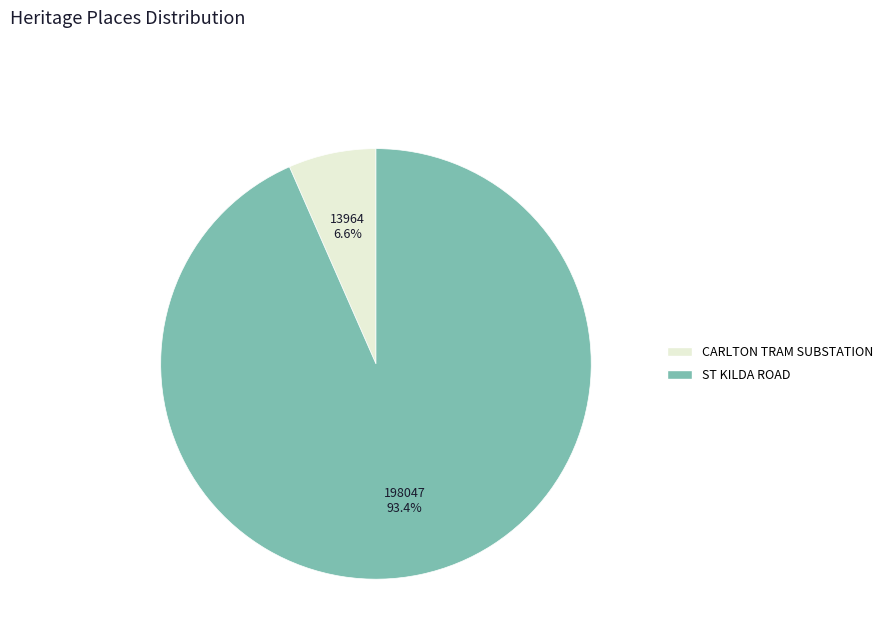

Which category accounts for the majority?

ST KILDA ROAD